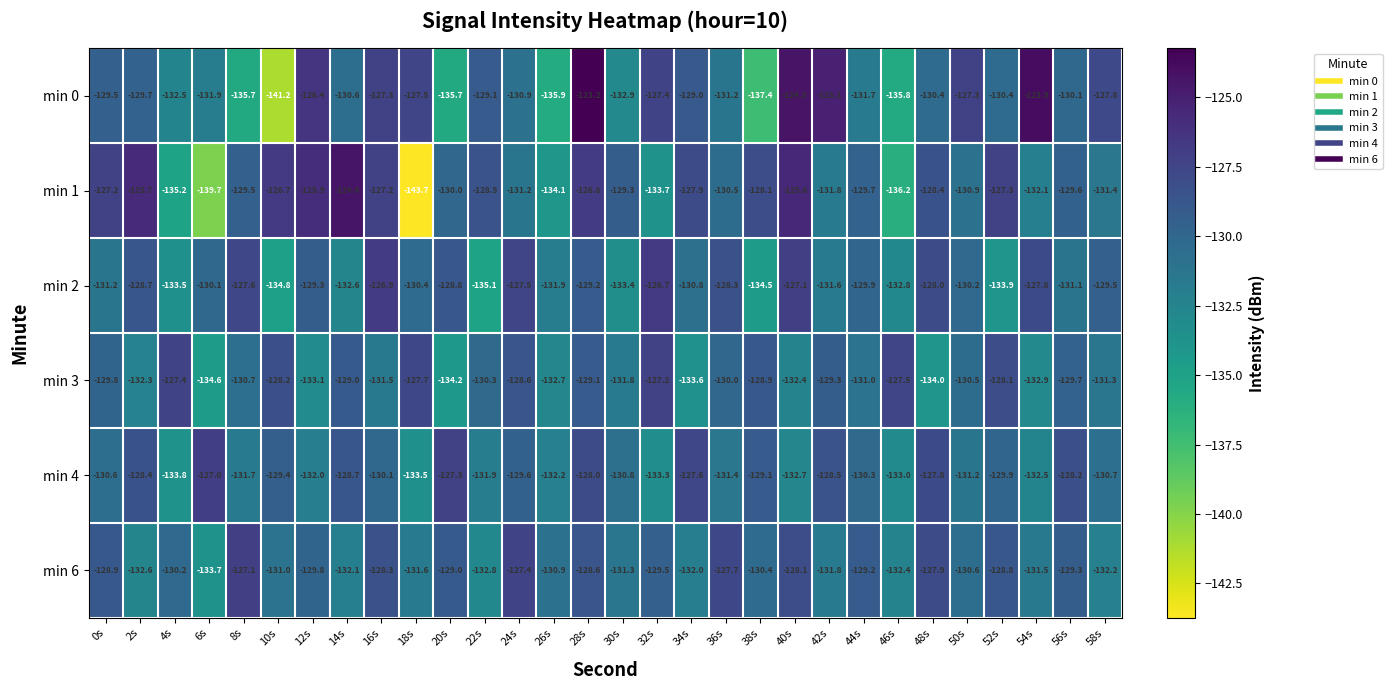

At which category does the chart reach its minimum across all series?

18s